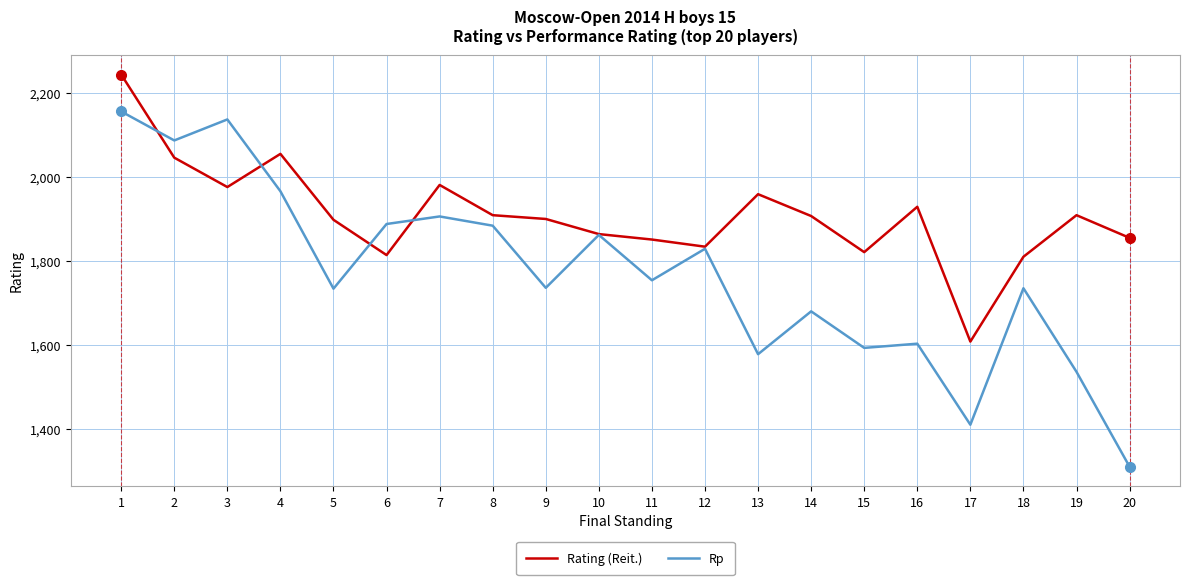

What value does the Rp series have at 7, to the nearest 10?

1910